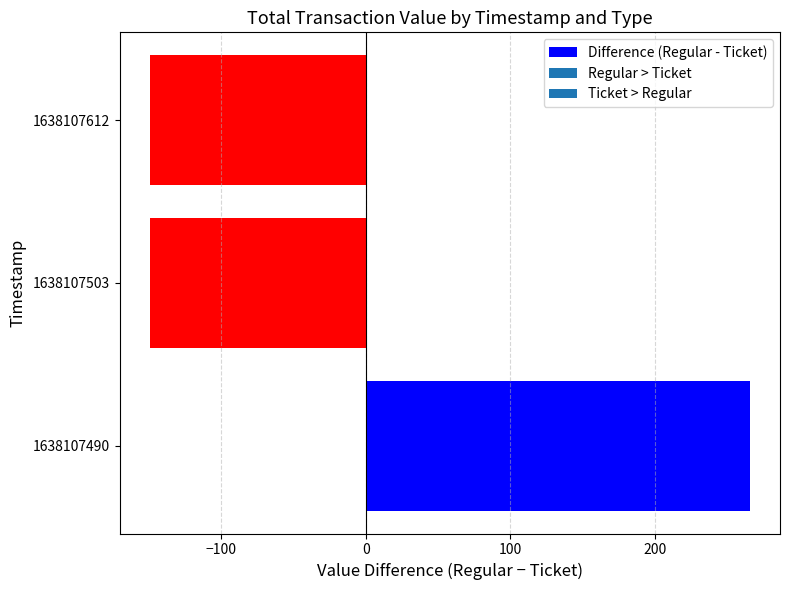

What is the approximate value at 1638107490?

265.9